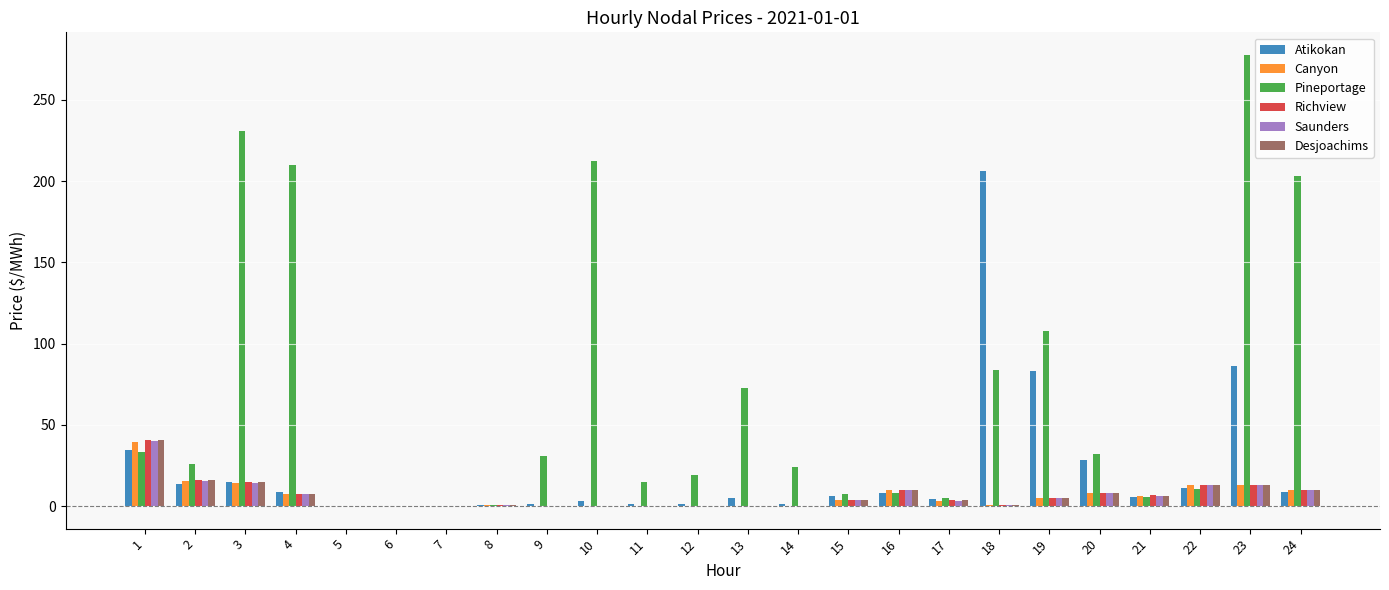

Is it true that Richview equals 9.9 at 16?

True